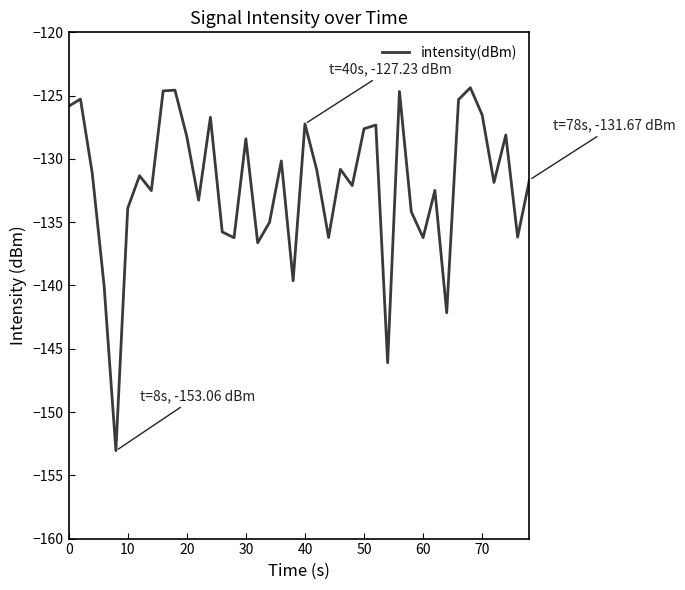

What is the difference between the maximum and minimum values?

28.7